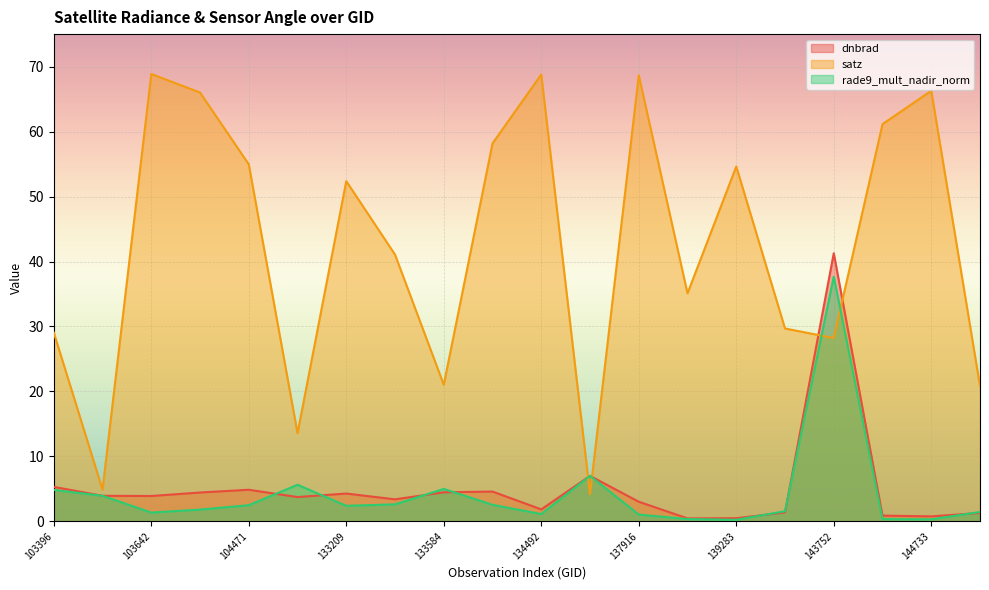

Which series ends up on top after the final intersection of rade9_mult_nadir_norm and dnbrad?

rade9_mult_nadir_norm